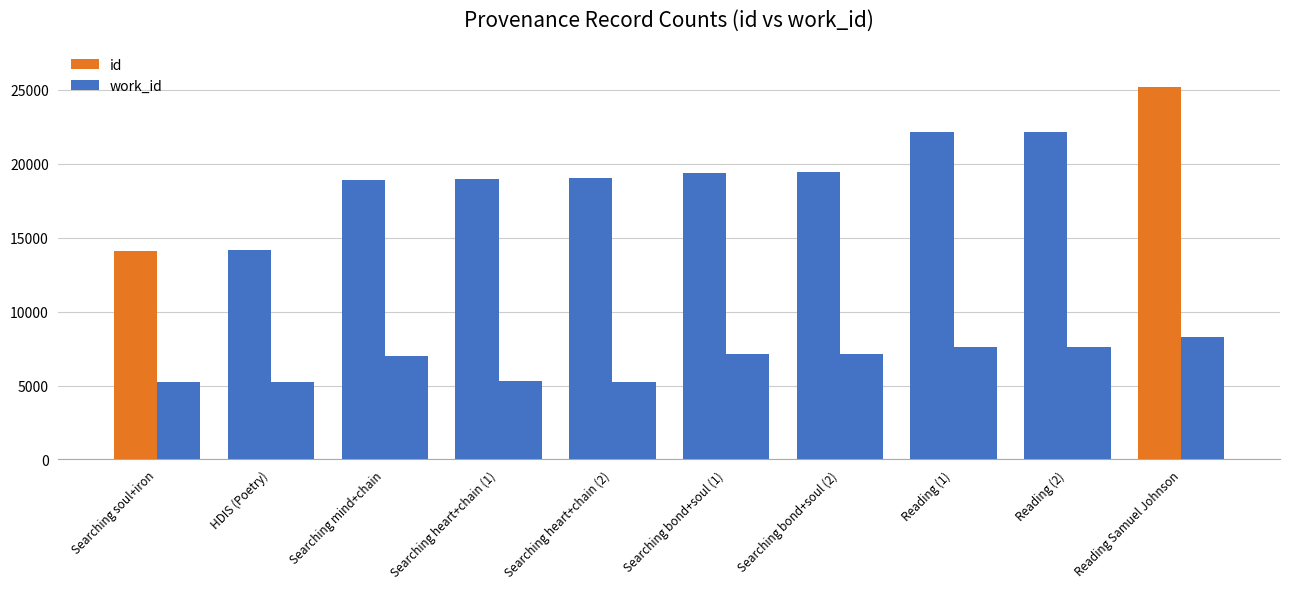

What is the label of the 1st bar from the left?

Searching soul+iron